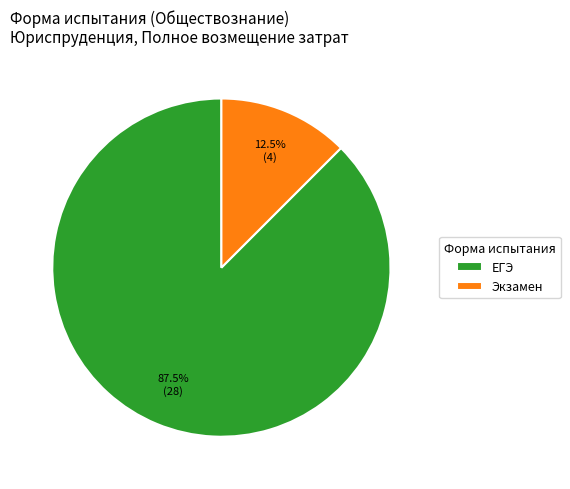

What portion of the pie excludes Экзамен?

87.5%